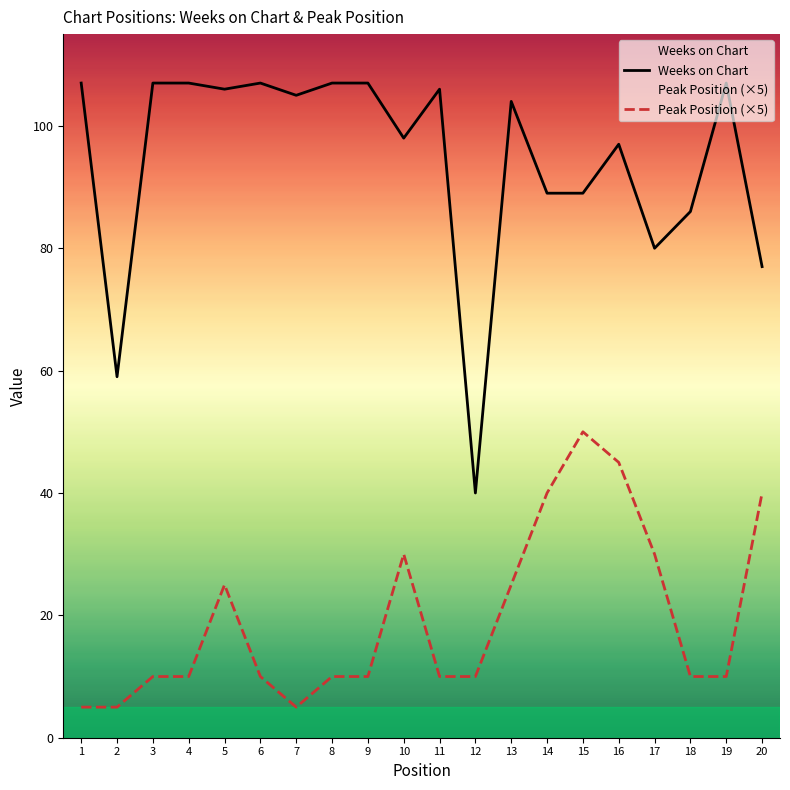

At which label is Weeks on Chart closest to 73?

20